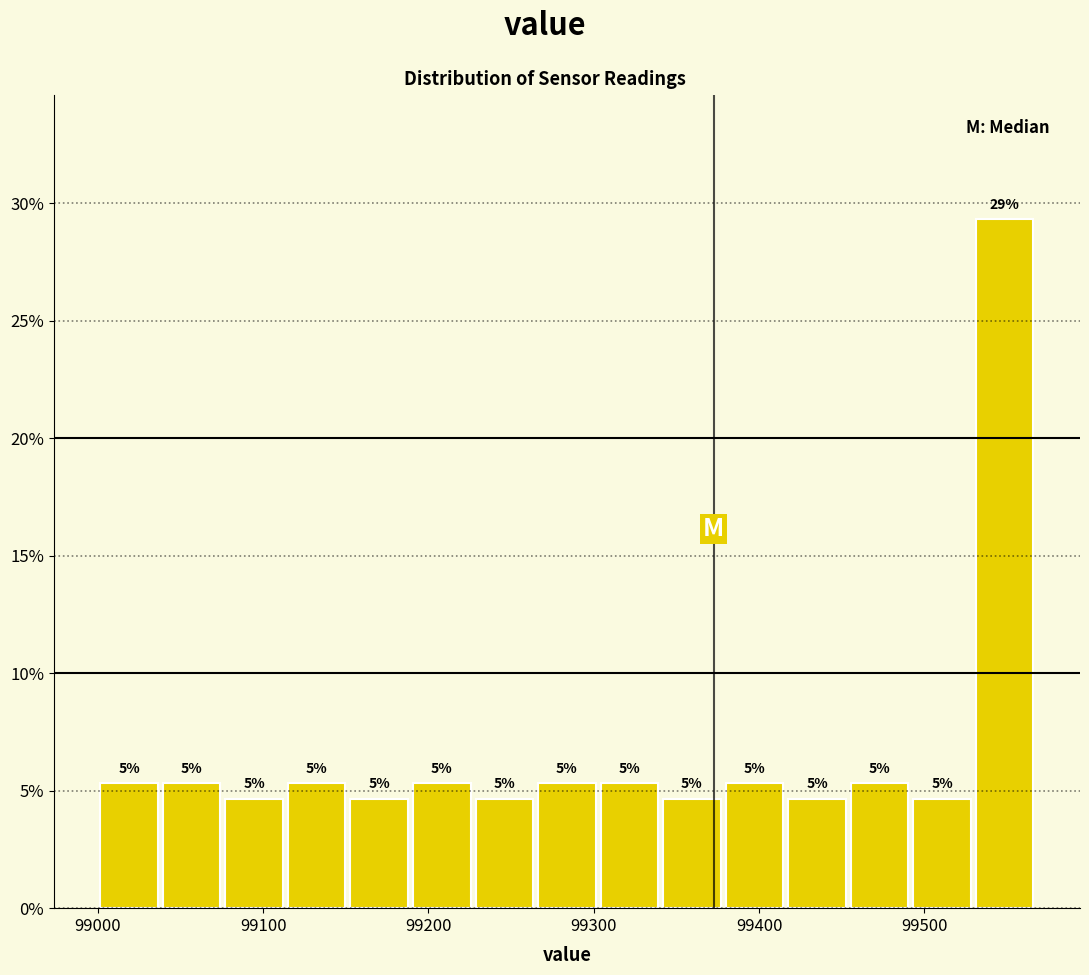

Read against the x-axis, roughly where is the centre of the tallest bar?

99550